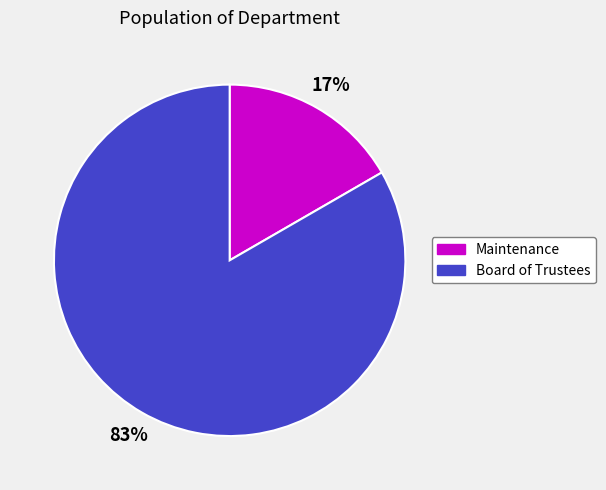

Between Maintenance and Board of Trustees, which is larger?

Board of Trustees